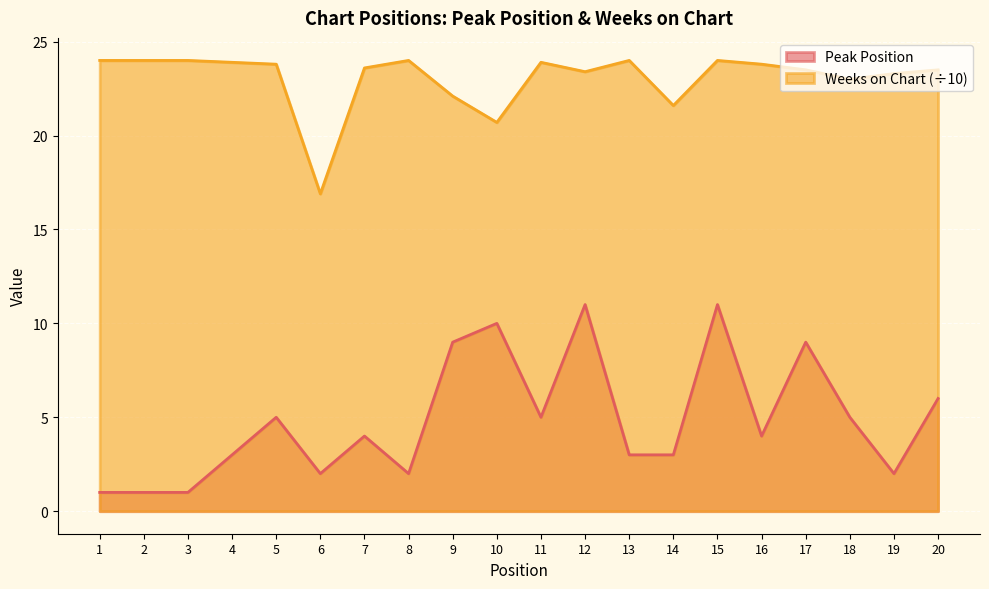

The Peak Position series shows 1.0 at 3. True or false?

True